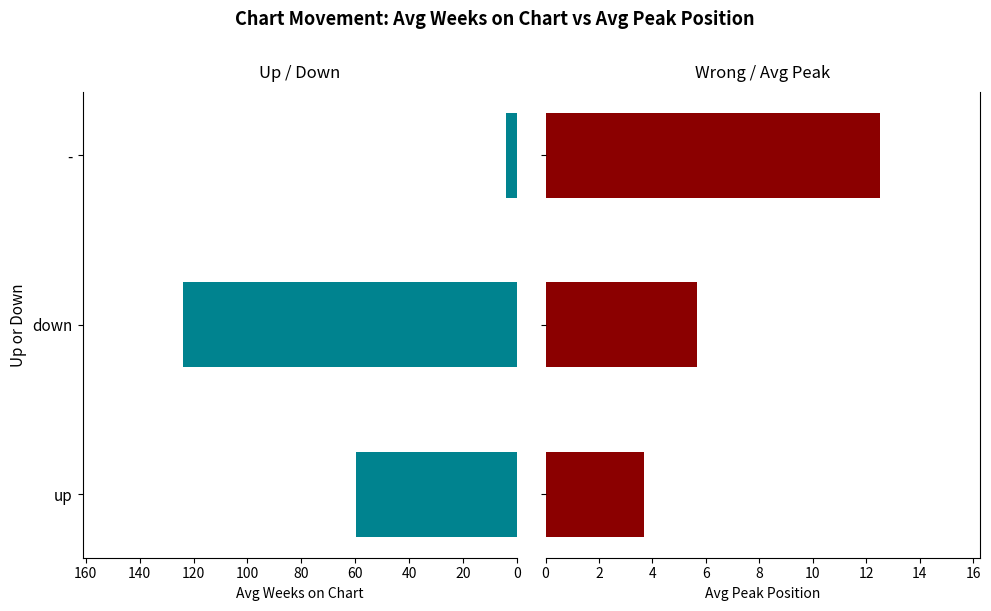

Rank the series at down from highest to lowest value.

Avg Weeks on Chart, Avg Peak Position